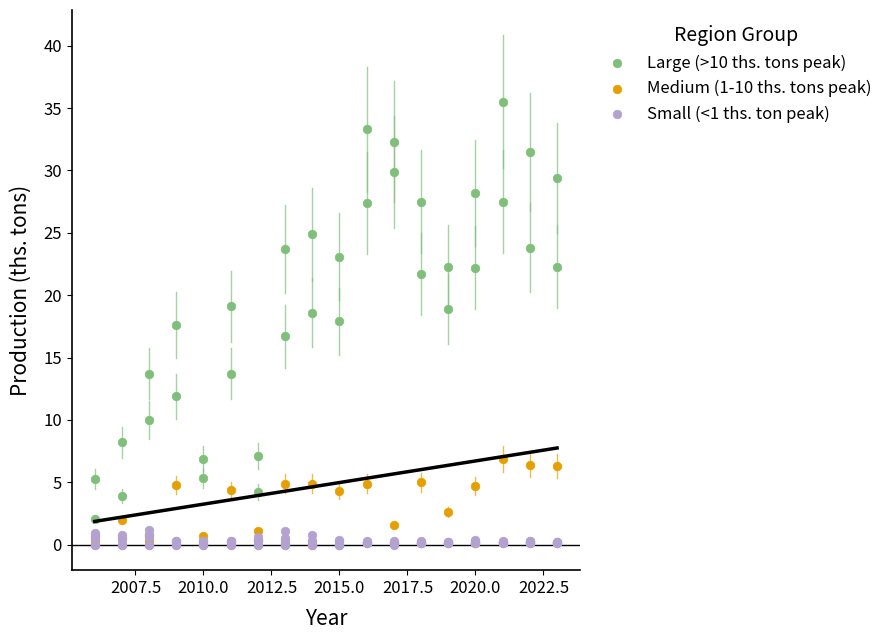

Which series has the largest Y range (max minus min)?

Large (>10 ths. tons peak)